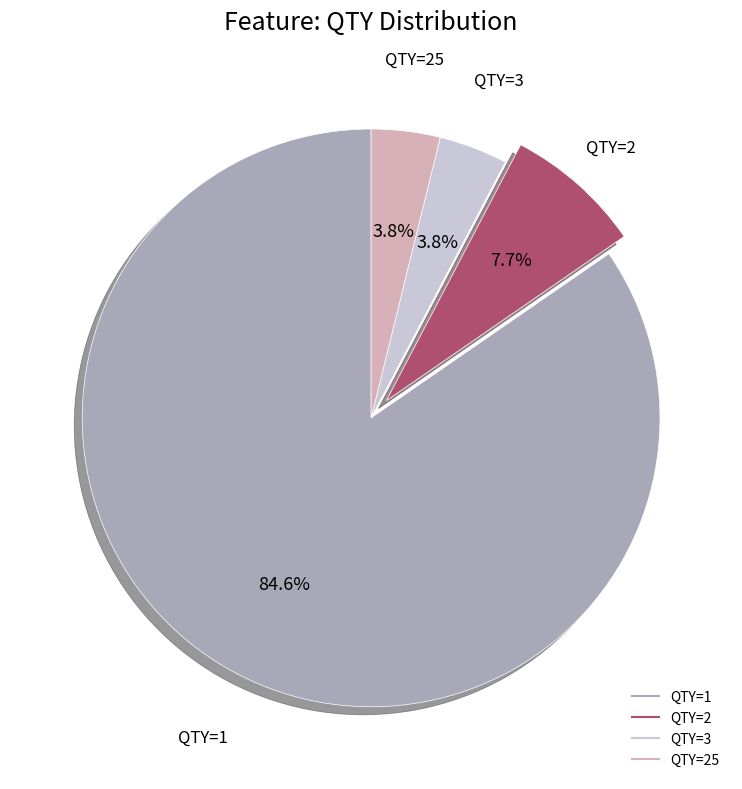

To the nearest percent, what is the average slice percentage?

25%